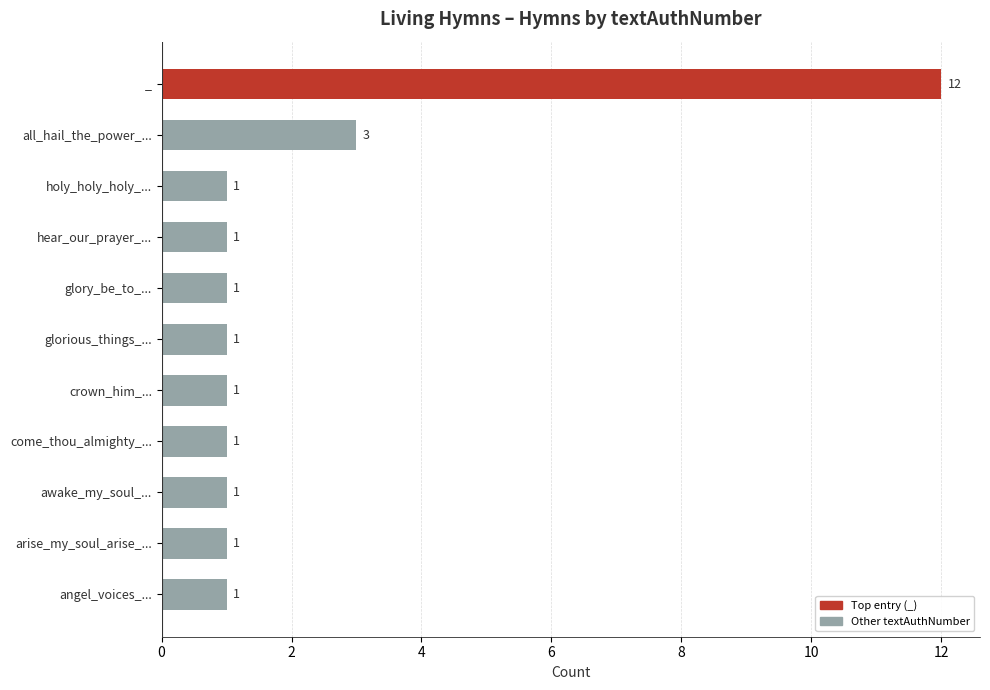

Is it true that the value at all_hail_the_power_... is 4?

False